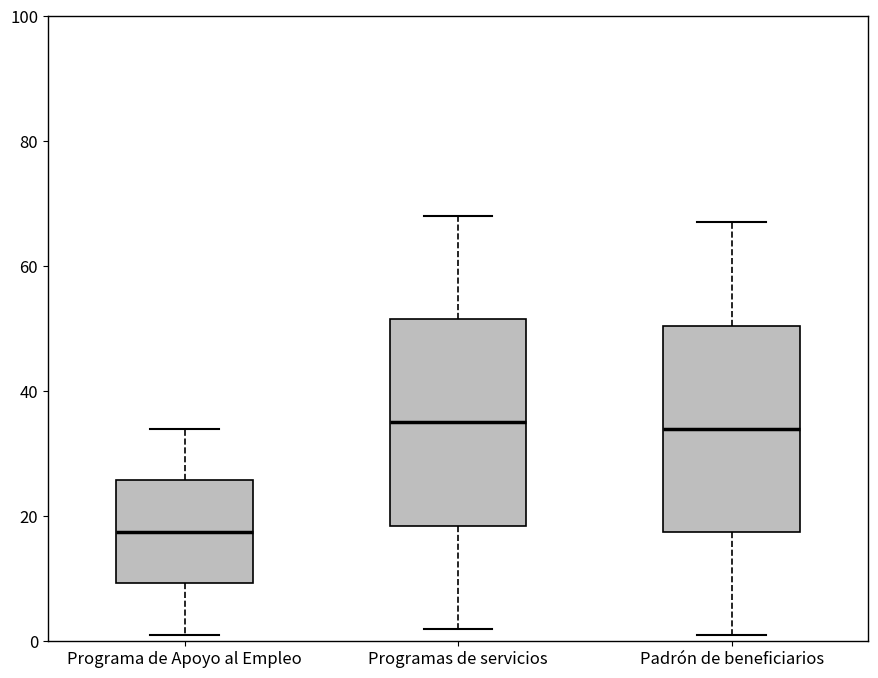

Reading left to right, transcribe this box plot: for each box, give where its median line is, the range the box spans, and where its two whiskers end, as read against the y-axis. The values are not printed on the chart, so give them approximately, as read against the axis.

Programa de Apoyo al Empleo: median 18, box 10 to 26, whiskers 2 to 34
Programas de servicios: median 36, box 18 to 52, whiskers 2 to 68
Padrón de beneficiarios: median 34, box 18 to 50, whiskers 2 to 68